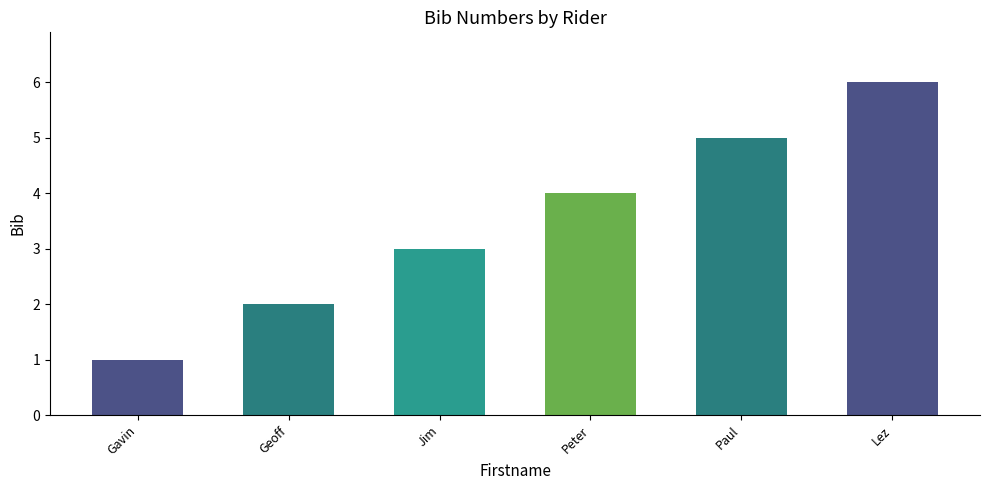

Which category has the highest value across all series?

Lez